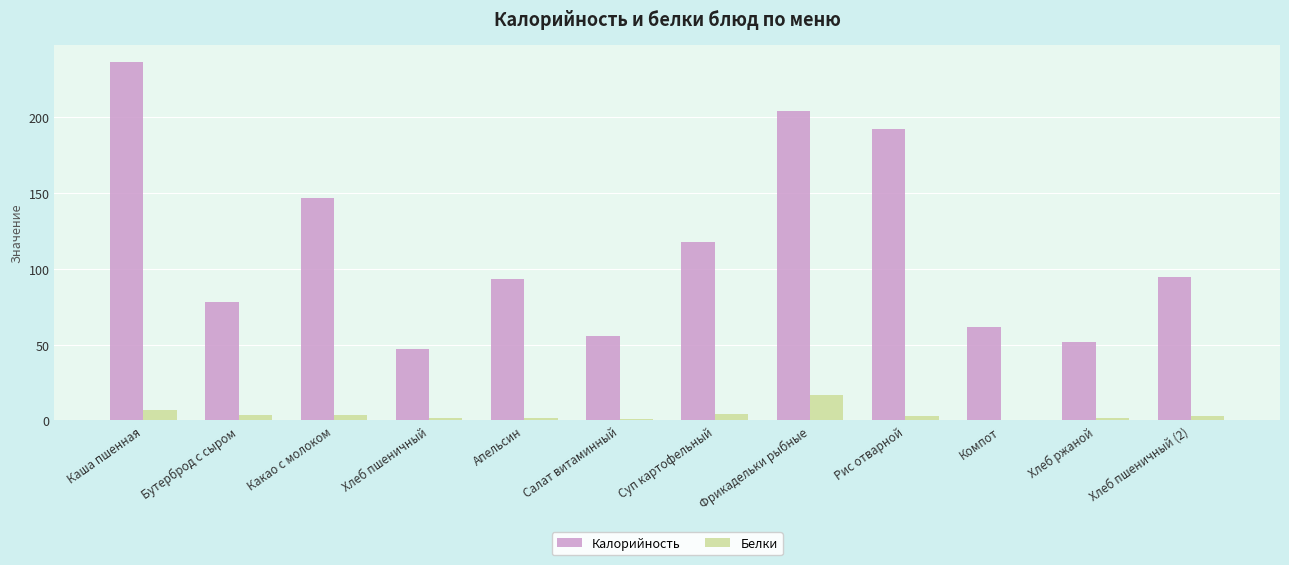

Read the Калорийность value at Хлеб пшеничный (2).

94.7